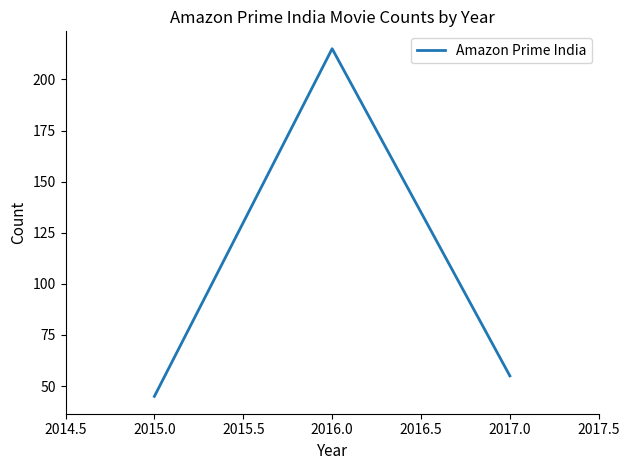

Rank the categories by value from highest to lowest.

2016.0, 2017.0, 2015.0